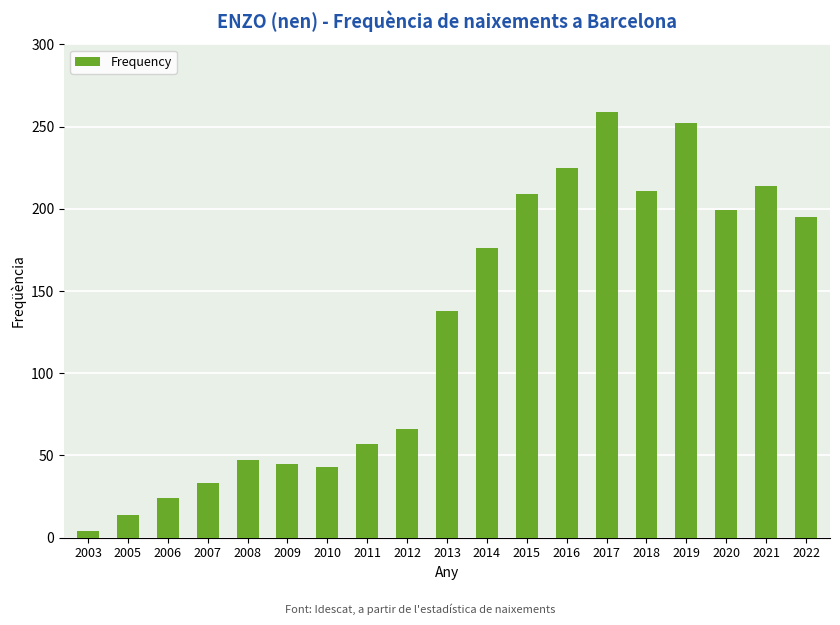

What is the minimum value shown in the chart?

4